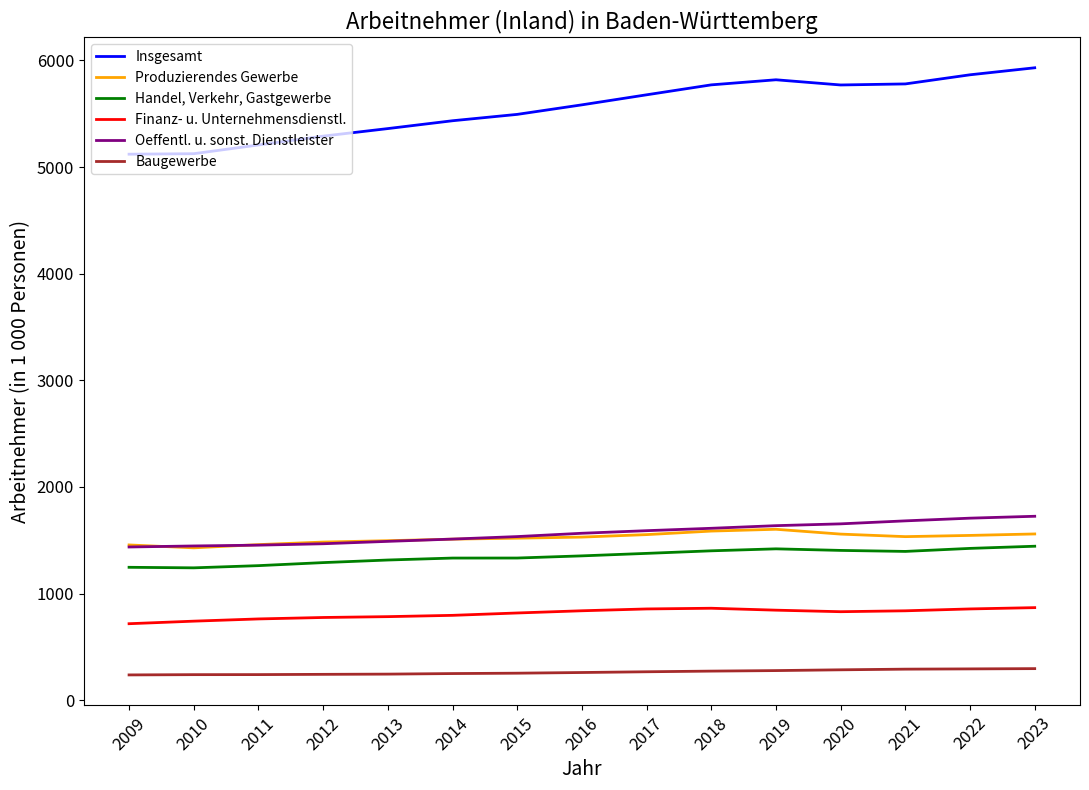

True or false: Insgesamt and Finanz- u. Unternehmensdienstl. cross at least once.

False